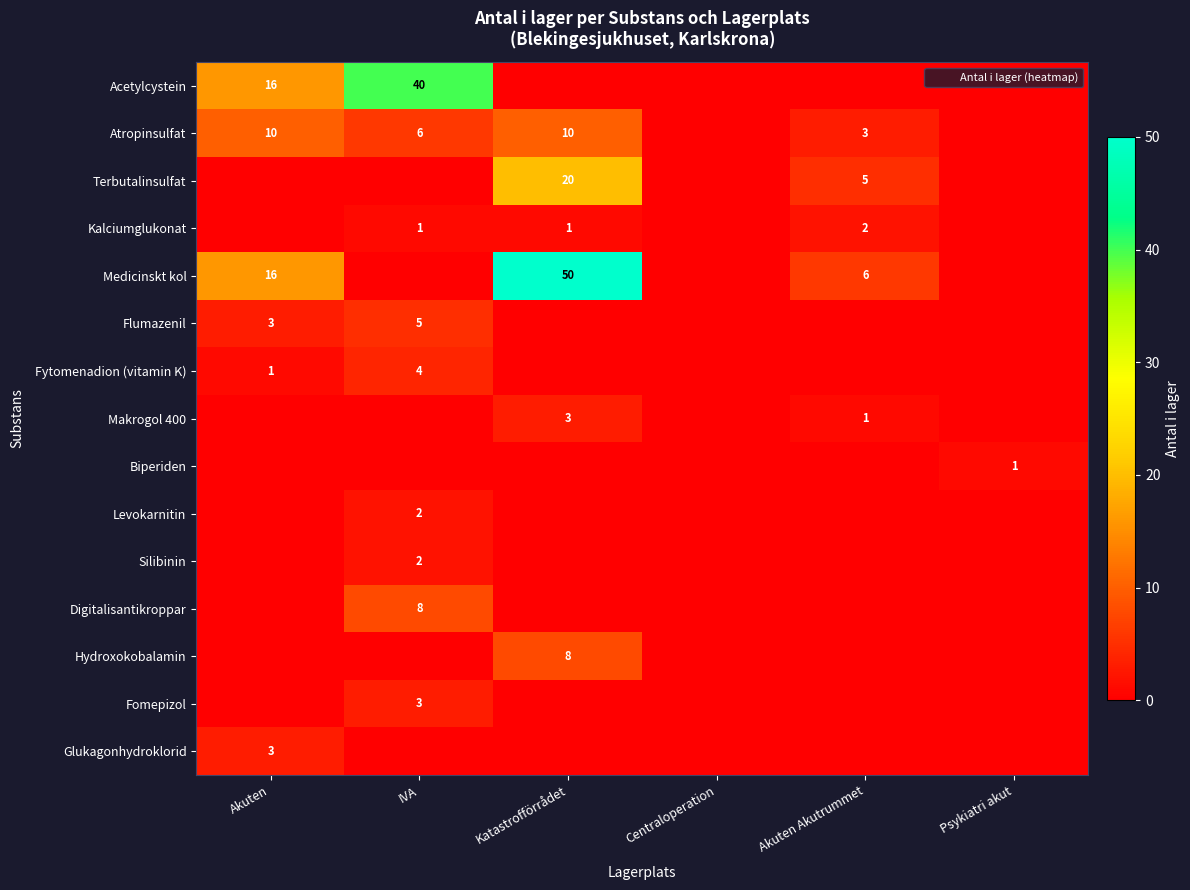

Between IVA and Psykiatri akut, which series saw the biggest shift?

Acetylcystein